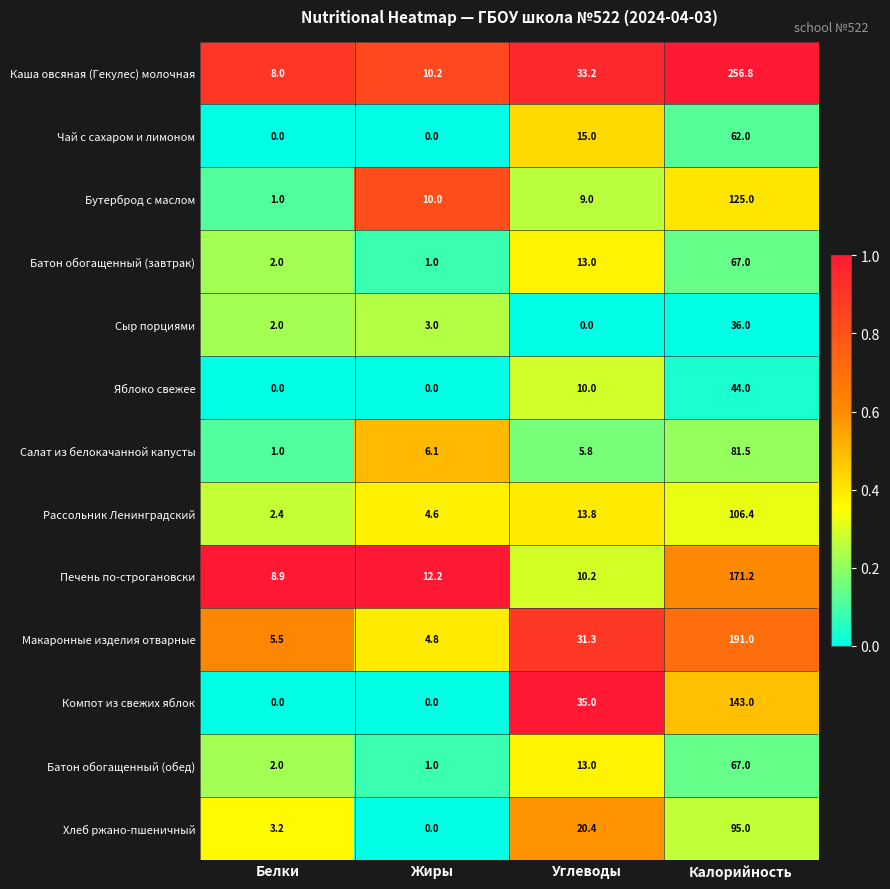

Rank the categories by Каша овсяная (Гекулес) молочная value from highest to lowest.

Калорийность, Углеводы, Жиры, Белки